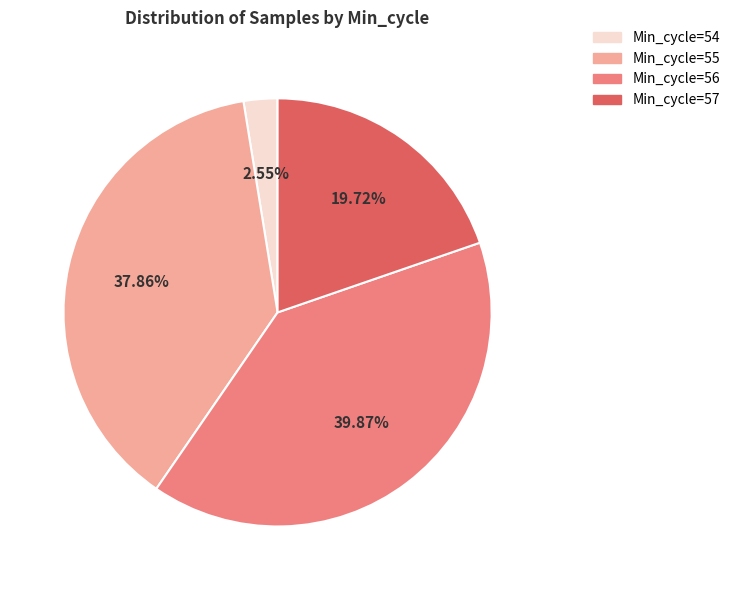

Is there a majority slice in this chart?

No